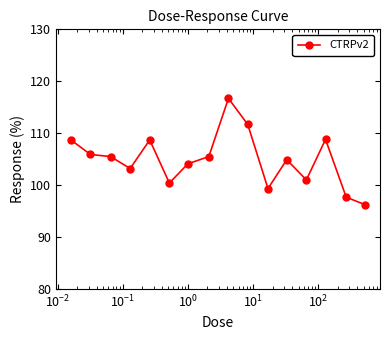

True or false: the data has more than 1 interior local peaks.

True